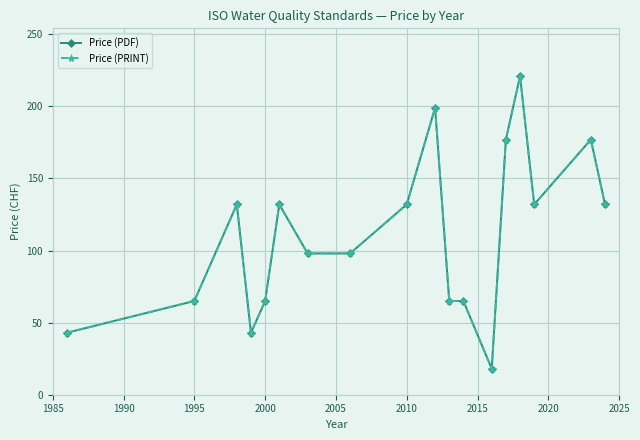

Is this an area chart (filled region under the line)?

No